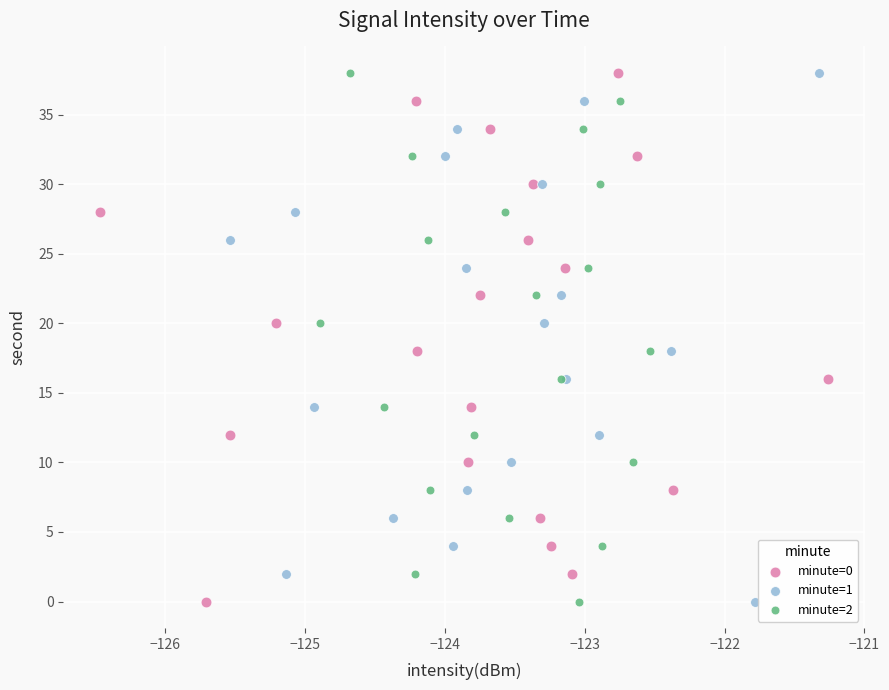

What are all the series names shown in the legend?

minute=0, minute=1, minute=2